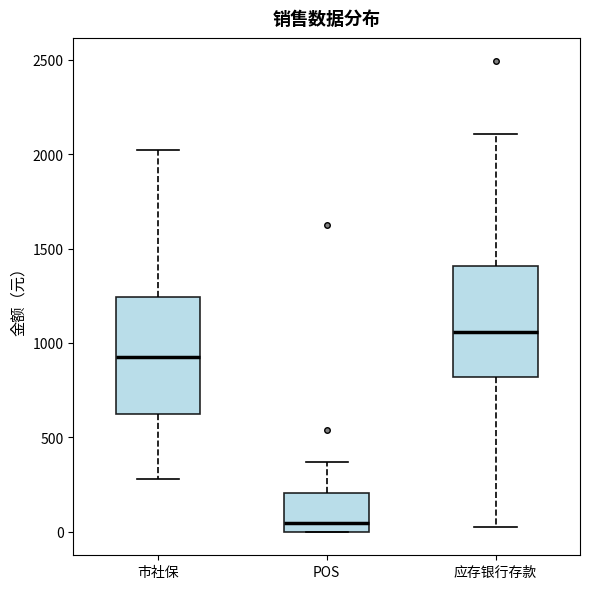

Reading left to right, read every box against the y-axis: the position of its median line, the range the box covers, and the ends of its whiskers. The values are not printed on the chart, so give them approximately, as read against the axis.

市社保: median 900, box 600 to 1250, whiskers 300 to 2000
POS: median 50, box 0 to 200, whiskers 0 to 350
应存银行存款: median 1050, box 800 to 1400, whiskers 0 to 2100